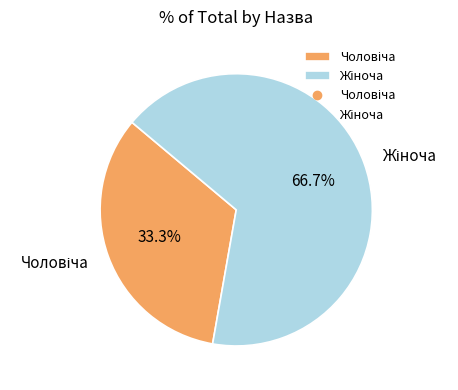

Is there any slice that represents more than half of the pie?

Yes